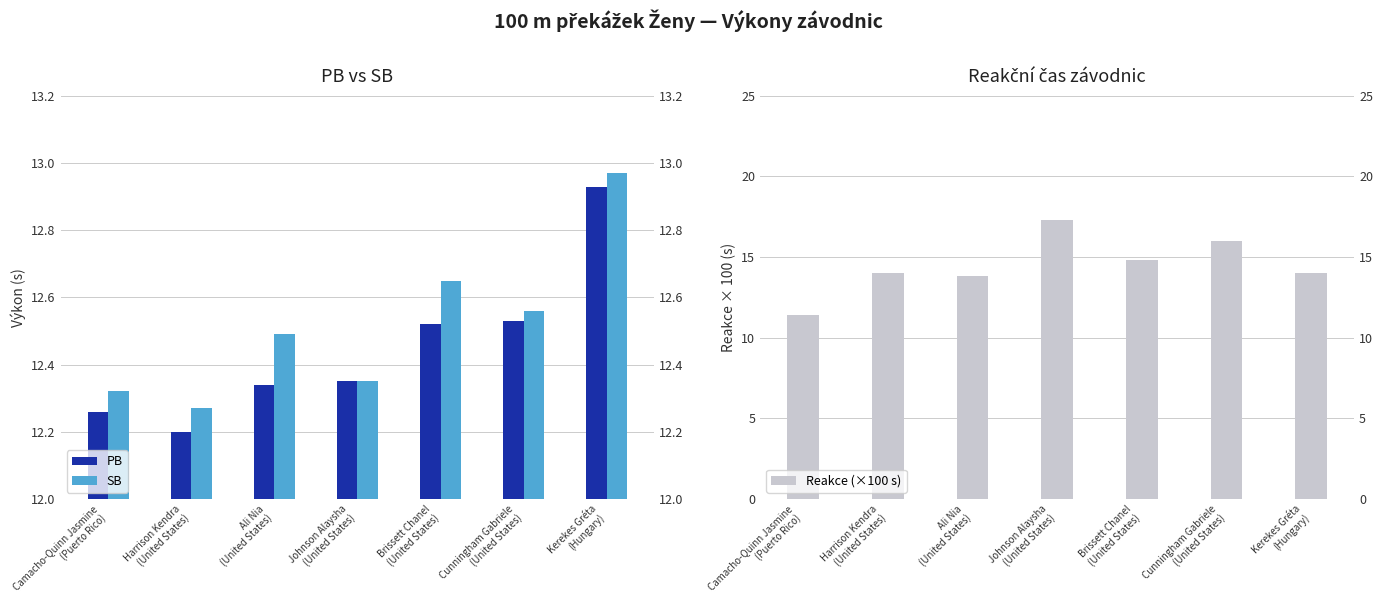

How many groups of bars are there?

7